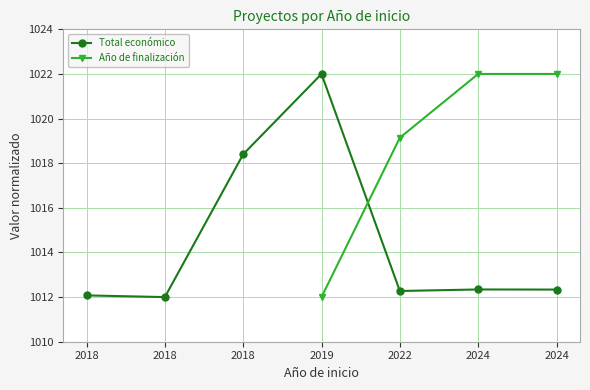

Between 2018 and 2019, which series saw the biggest shift?

Total económico